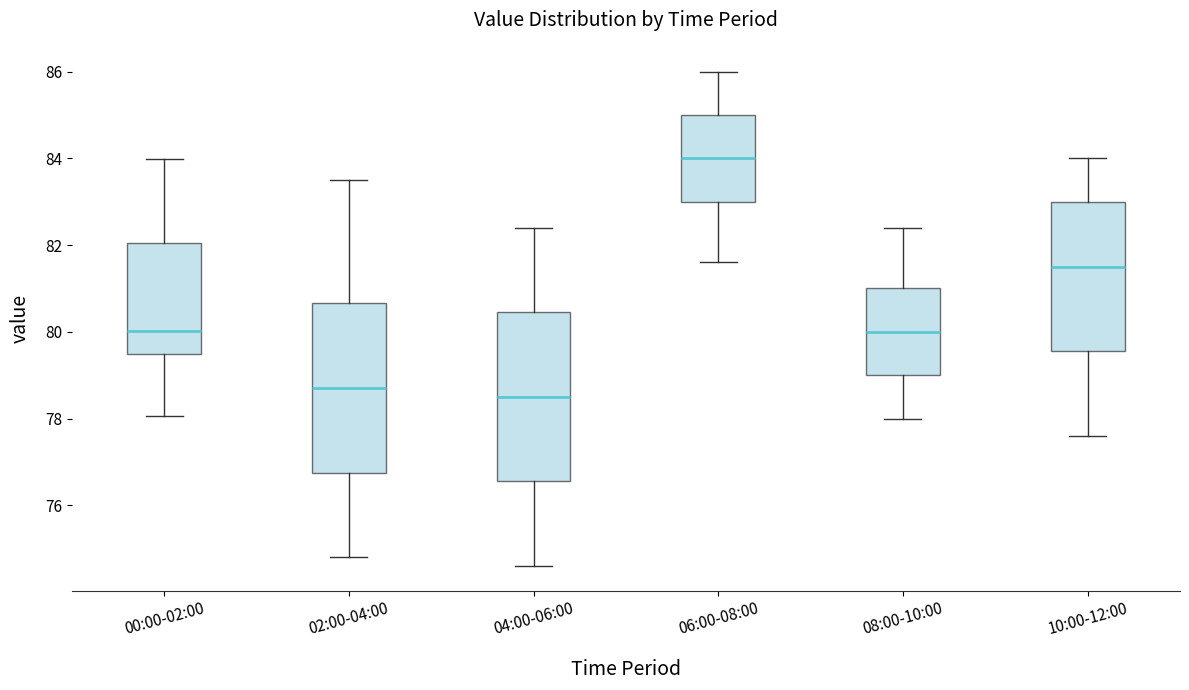

Where does the median line of the box for 06:00-08:00 sit on the y-axis? The values are not printed on the chart, so give them approximately, as read against the axis.

84.0